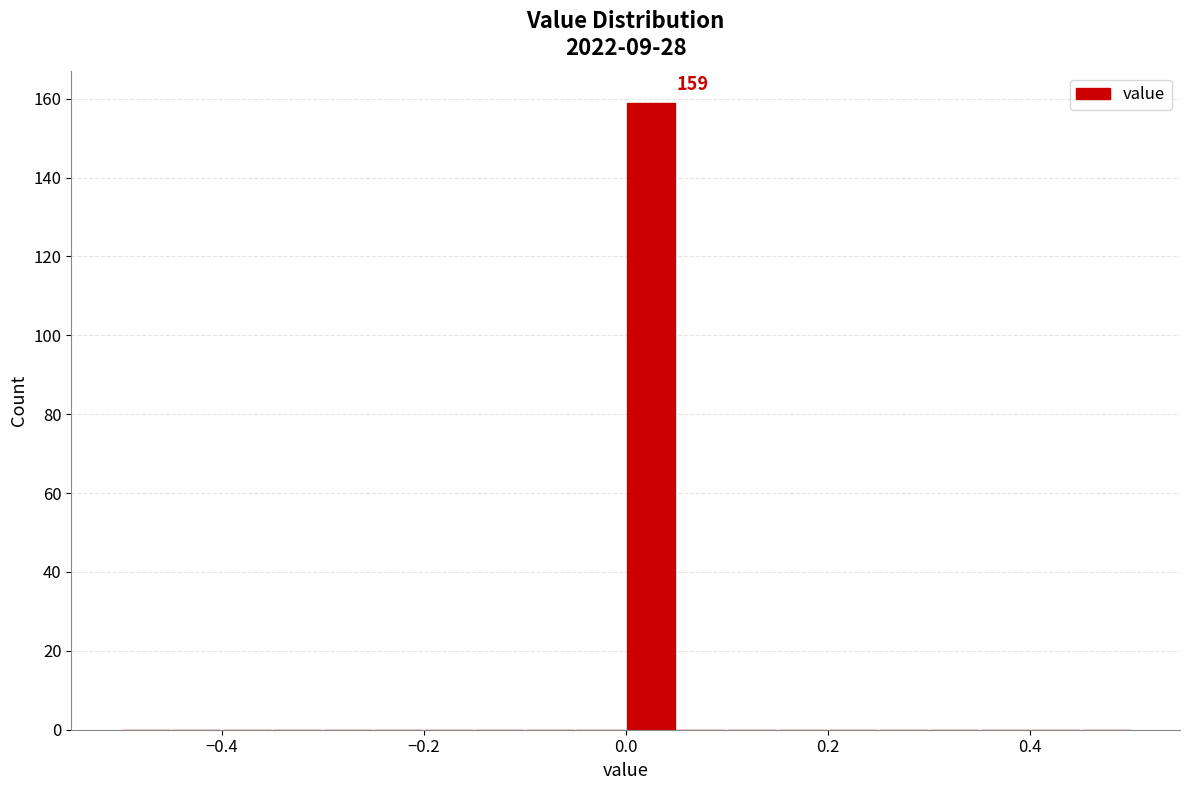

Around what value on the x-axis is the tallest bar? Give the approximate position of its centre, as read against the axis.

0.02